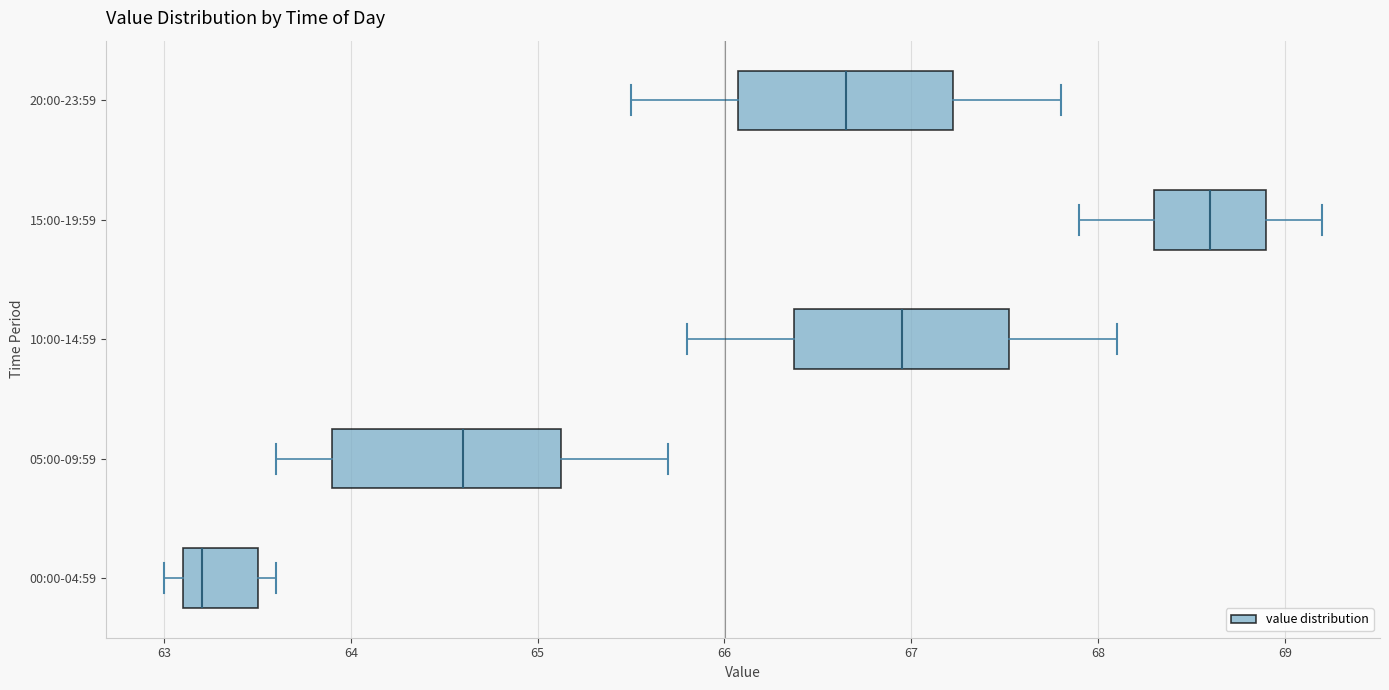

Where is the left edge of the box for 15:00-19:59 on the x-axis? The values are not printed on the chart, so give them approximately, as read against the axis.

68.3